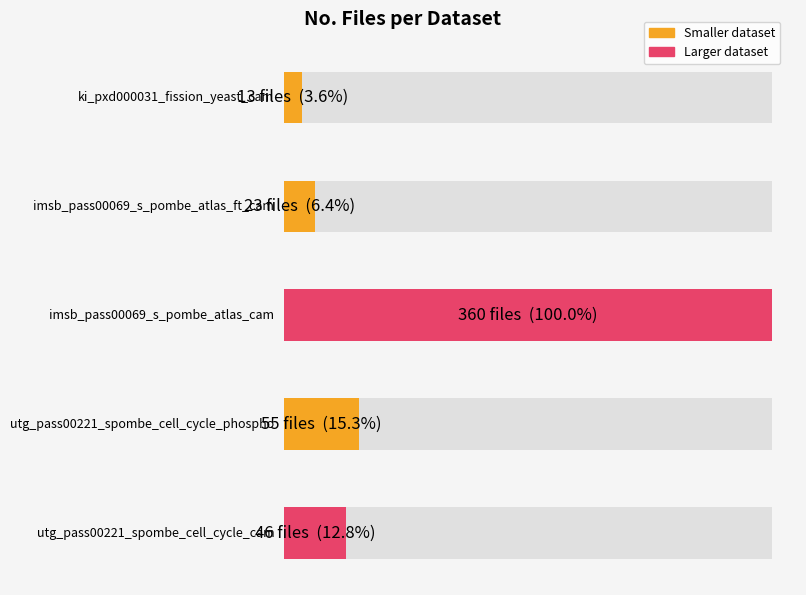

What is the difference between the maximum and minimum values?

347